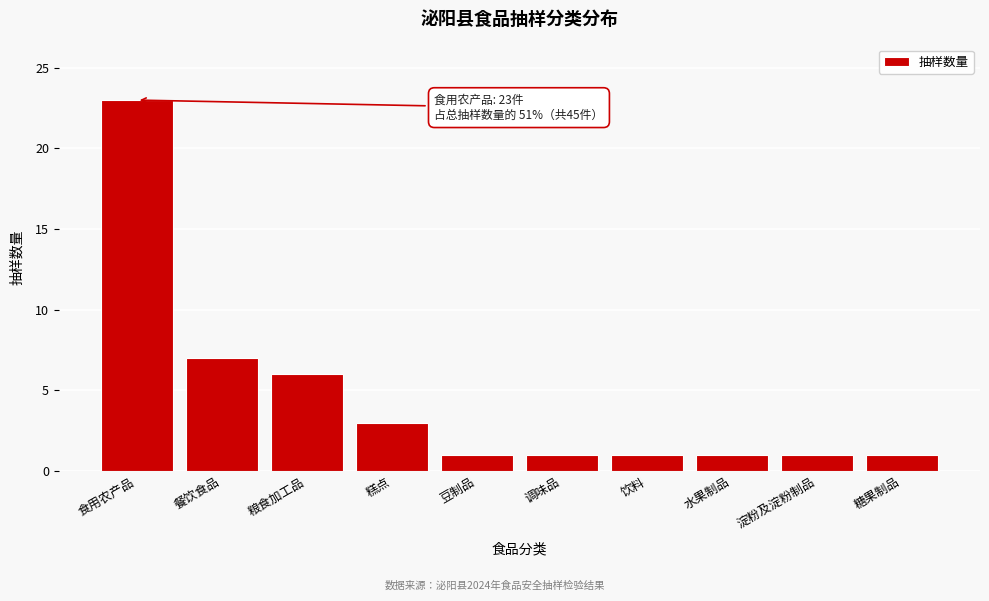

Reading left to right, list all the values displayed in this chart.

23	7	6	3	1	1	1	1	1	1